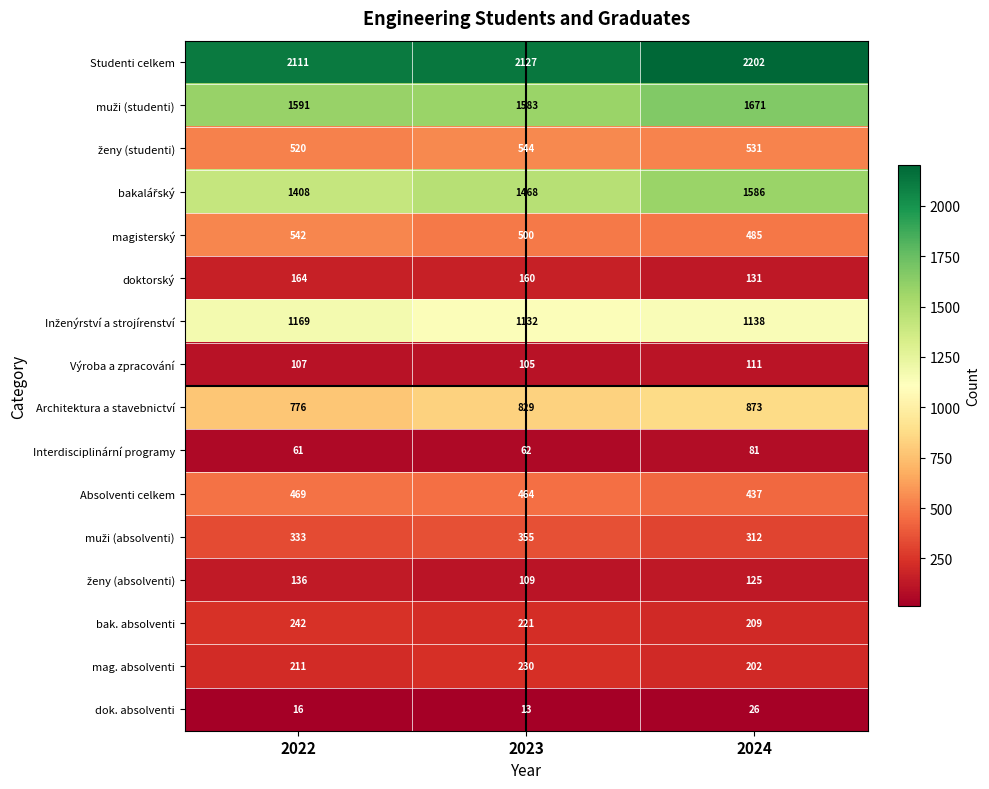

The mag. absolventi series shows 202 at 2024. True or false?

True